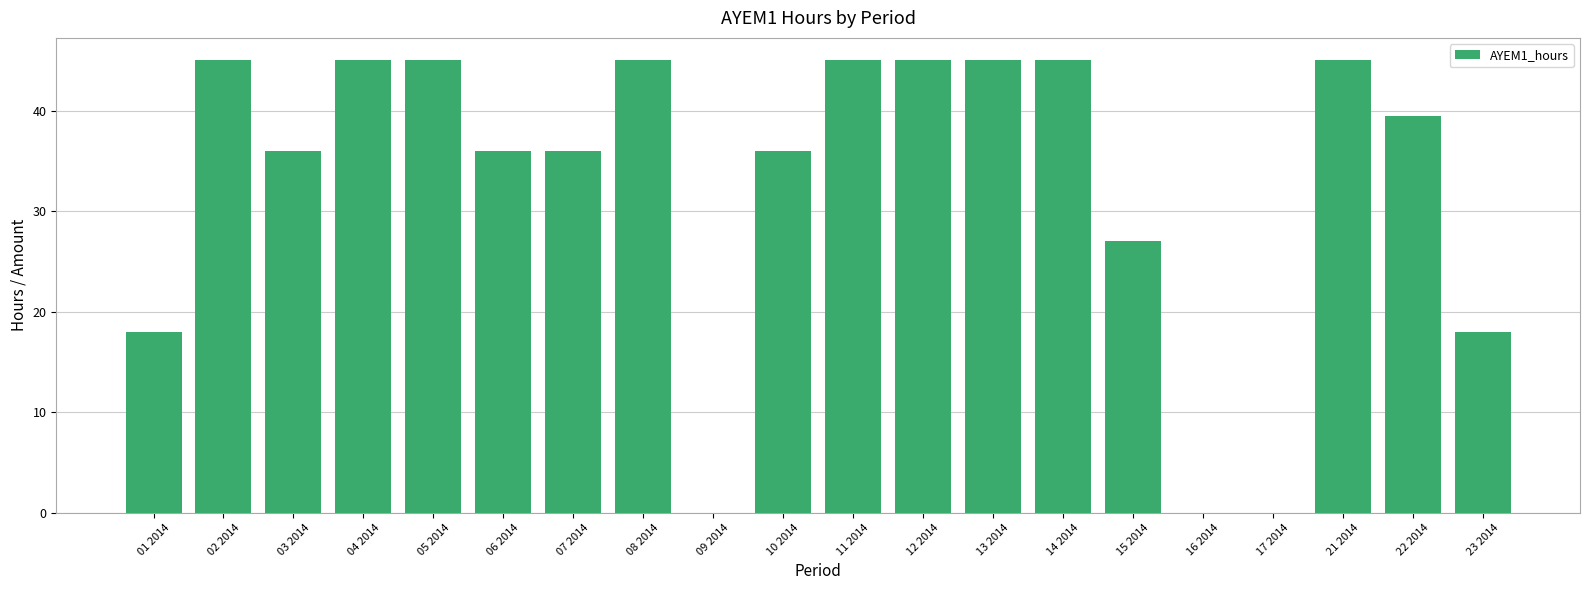

Count the values in the range 27 to 45.

15